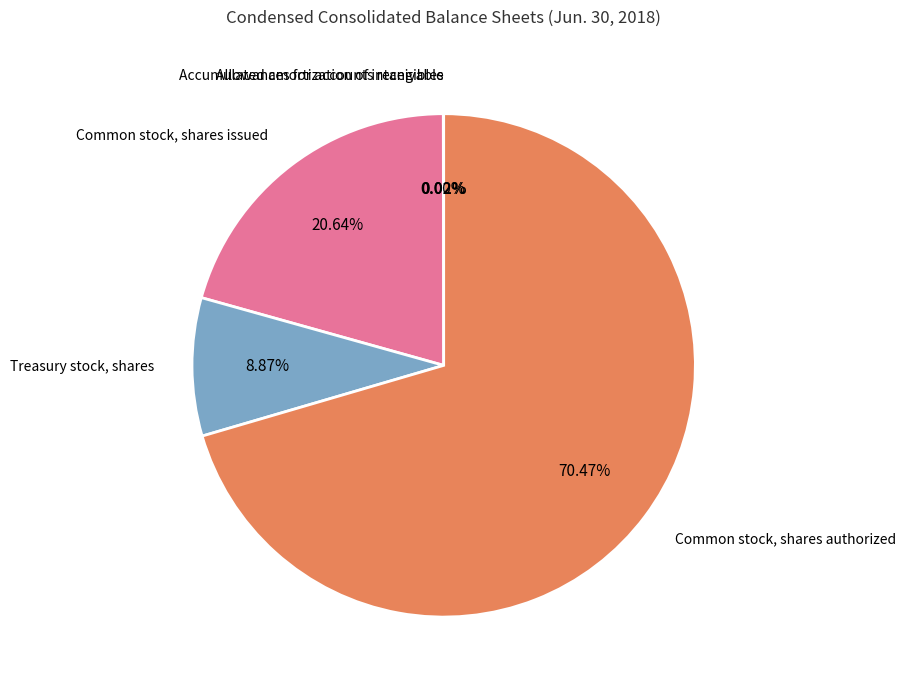

Is there any slice that represents more than half of the pie?

Yes